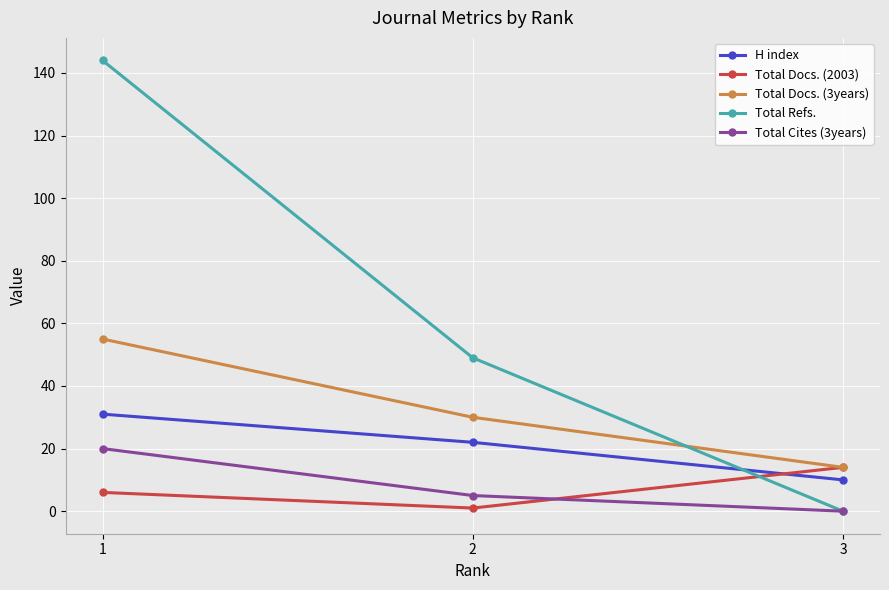

Count the Total Docs. (3years) values in the range 14 to 55.

3